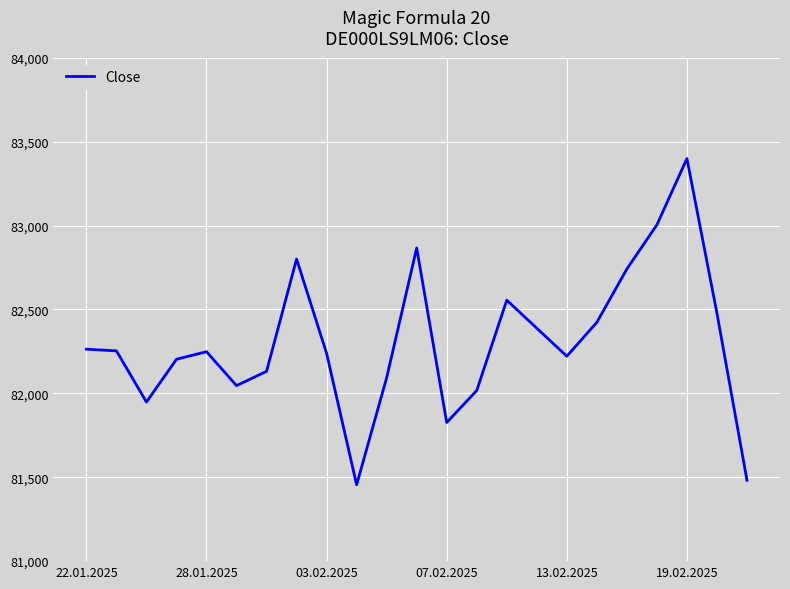

What is the difference between the second highest and second lowest values?

1522